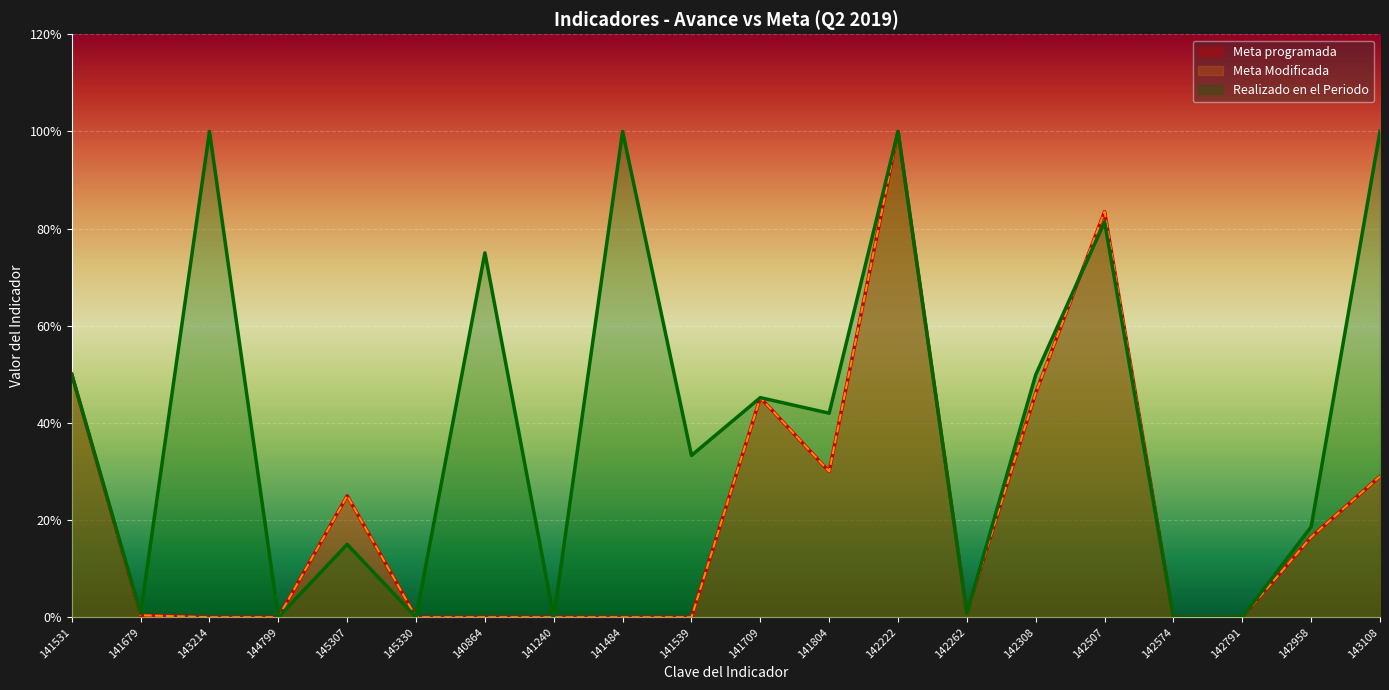

Between 142958 and 145330, which is larger?

142958